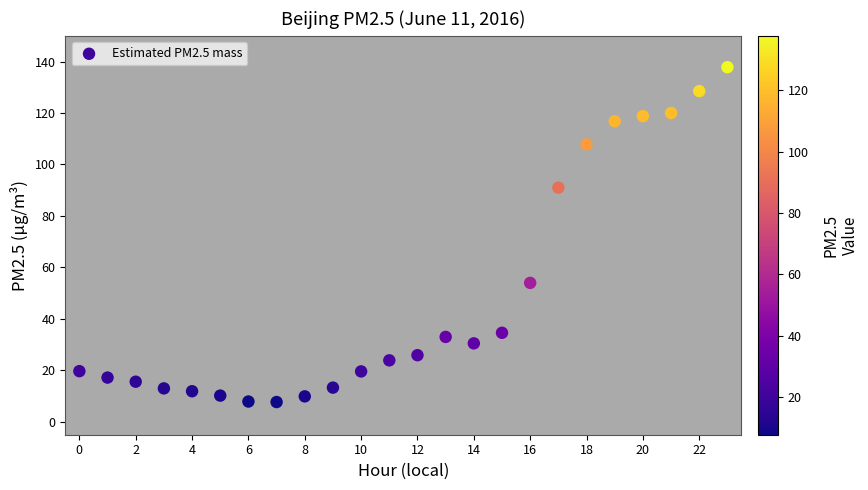

What is the range of Y values (max minus min)?

130.1